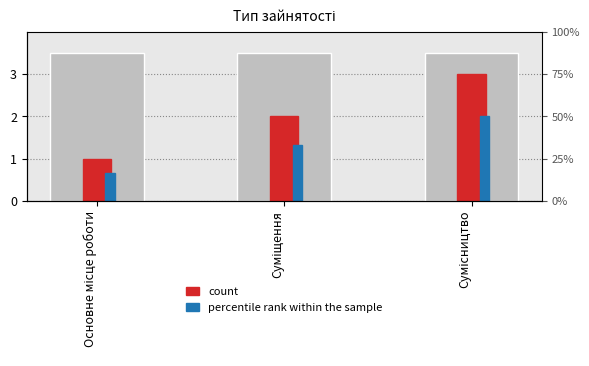

Rank the categories by percentile rank within the sample value from highest to lowest.

Сумісництво, Суміщення, Основне місце роботи